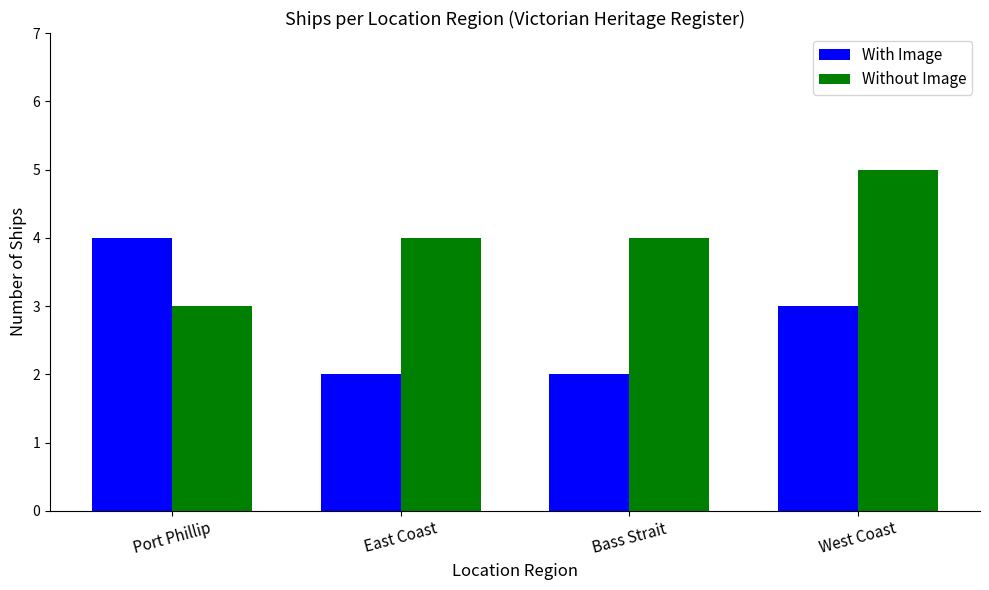

How many series are shown in this chart?

2